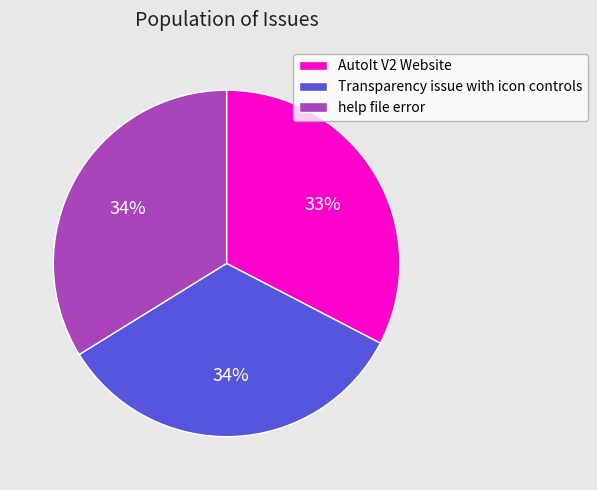

Does Transparency issue with icon controls represent more than half of the total?

No